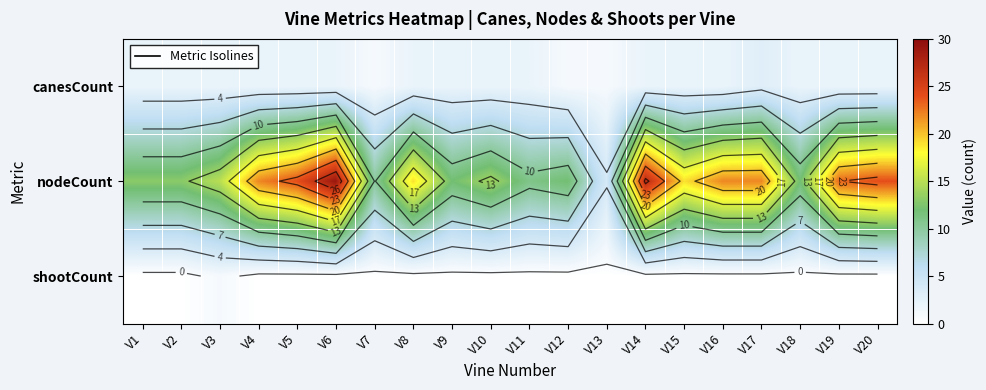

How many values in the shootCount series exceed 0?

1